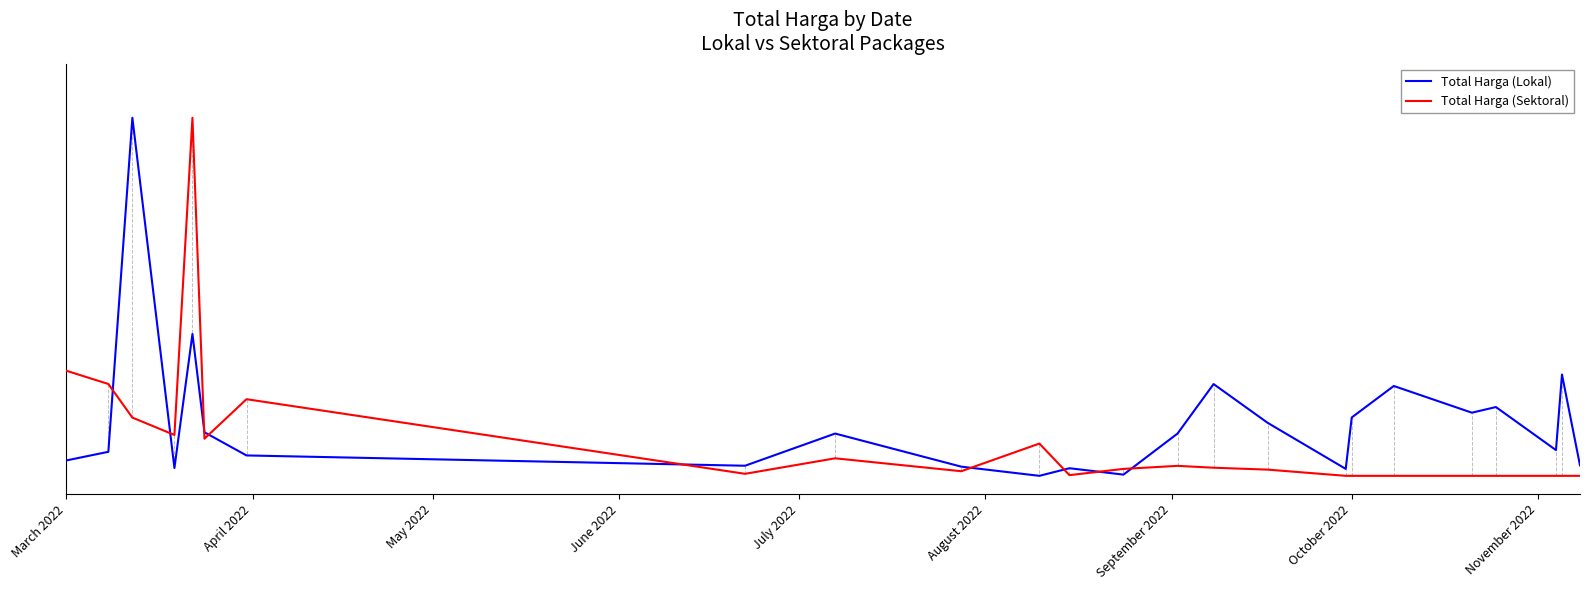

How many positive values does the Total Harga (Lokal) series have?

23